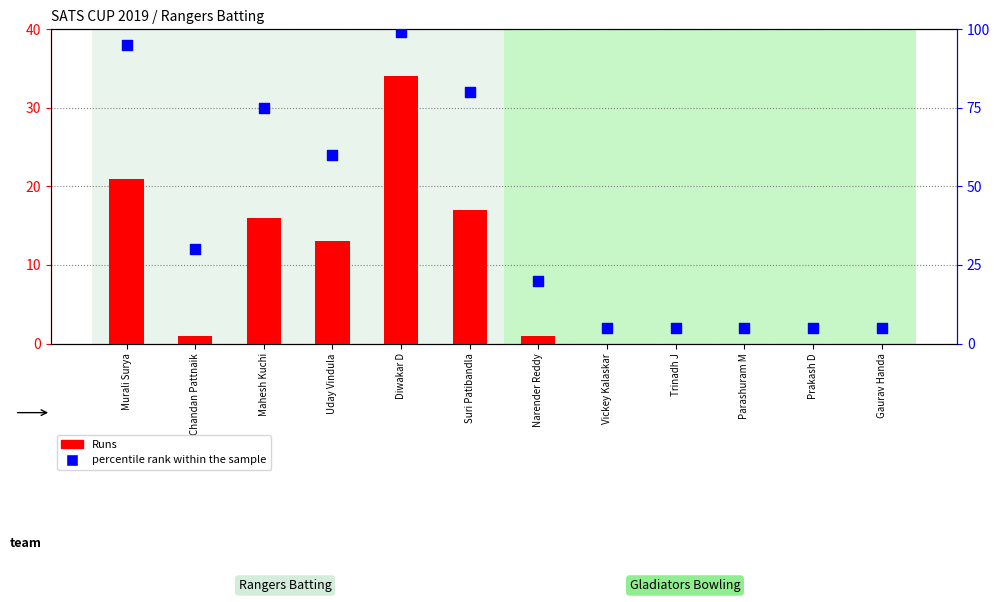

At how many categories does at least one series exceed 38?

5